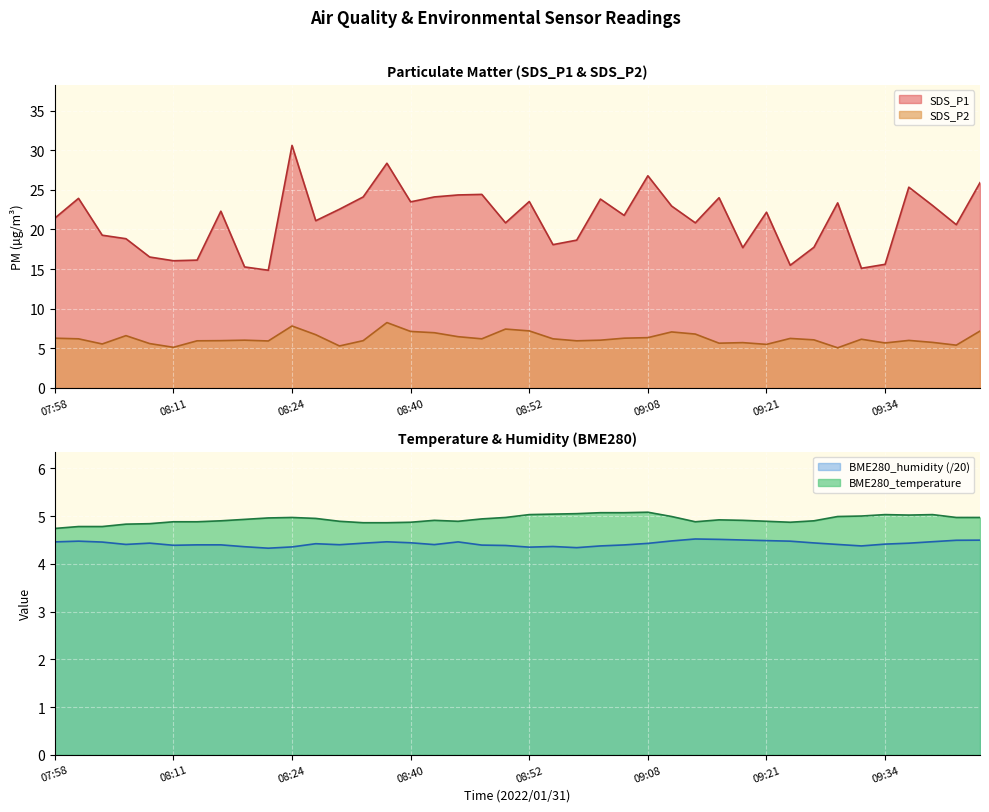

What is the difference between the maximum and minimum values in the SDS_P2 series?

3.2